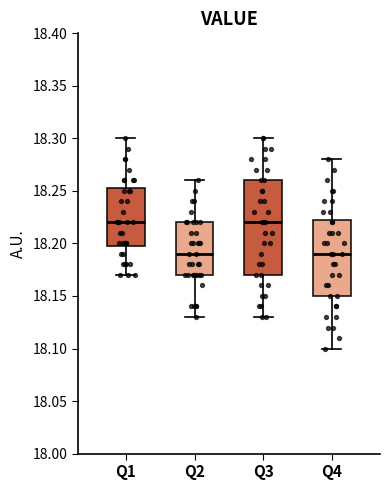

Reading left to right, transcribe this box plot: for each box, give where its median line is, the range the box spans, and where its two whiskers end, as read against the y-axis. The values are not printed on the chart, so give them approximately, as read against the axis.

Q1: median 18.220, box 18.200 to 18.255, whiskers 18.170 to 18.300
Q2: median 18.190, box 18.170 to 18.220, whiskers 18.130 to 18.260
Q3: median 18.220, box 18.170 to 18.260, whiskers 18.130 to 18.300
Q4: median 18.190, box 18.150 to 18.225, whiskers 18.100 to 18.280